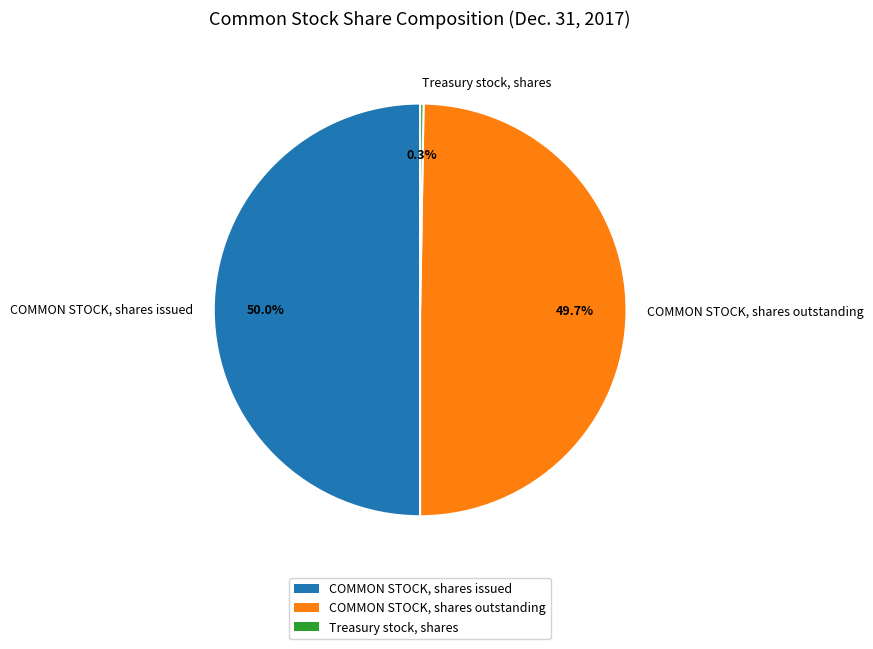

What percentage is NOT represented by COMMON STOCK, shares issued?

50.0%